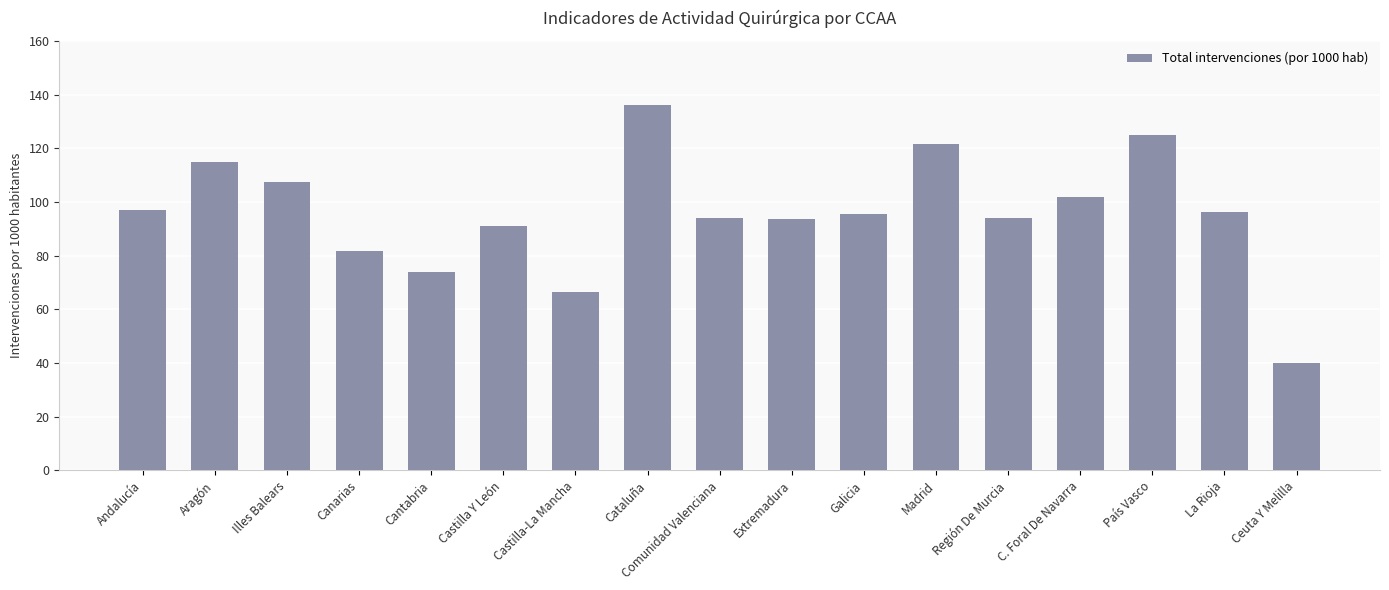

How many data points does each series have?

17